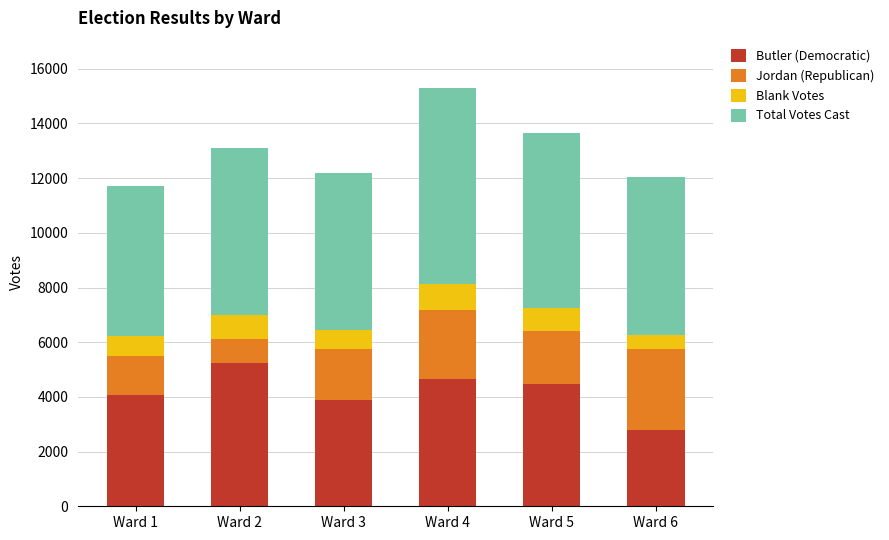

What is the lowest value of the Butler (Democratic) series?

2803